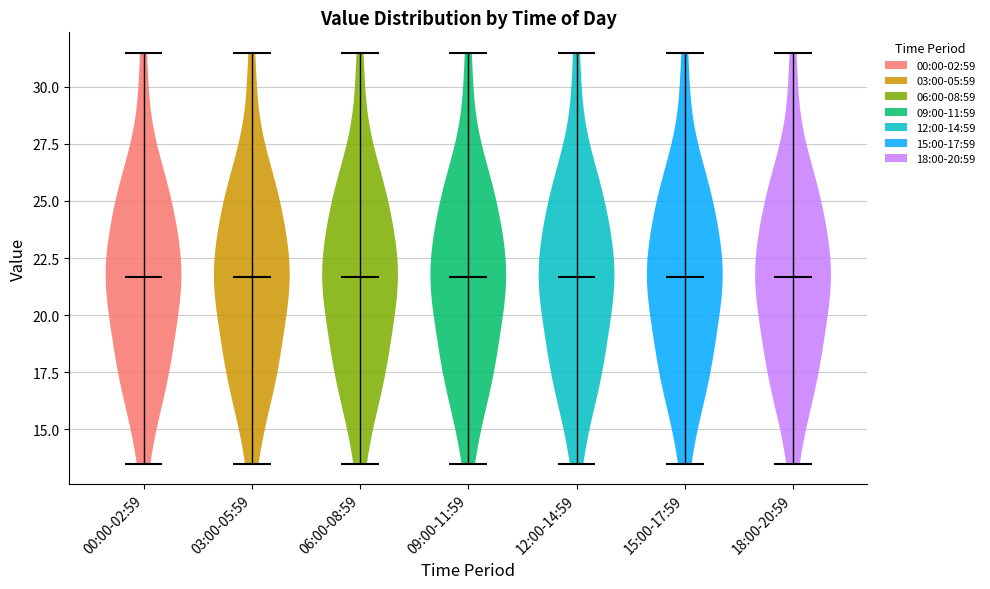

Where does the median line of the violin for 12:00-14:59 sit on the y-axis? The values are not printed on the chart, so give them approximately, as read against the axis.

21.5